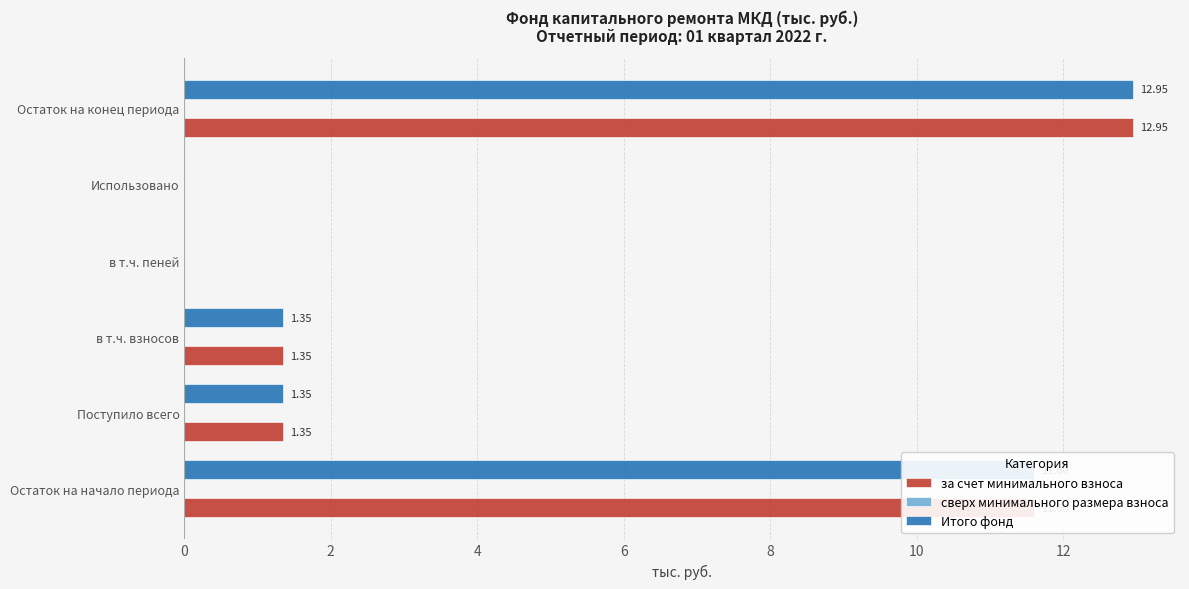

What is the total value across all series at Остаток на начало периода?

23.2